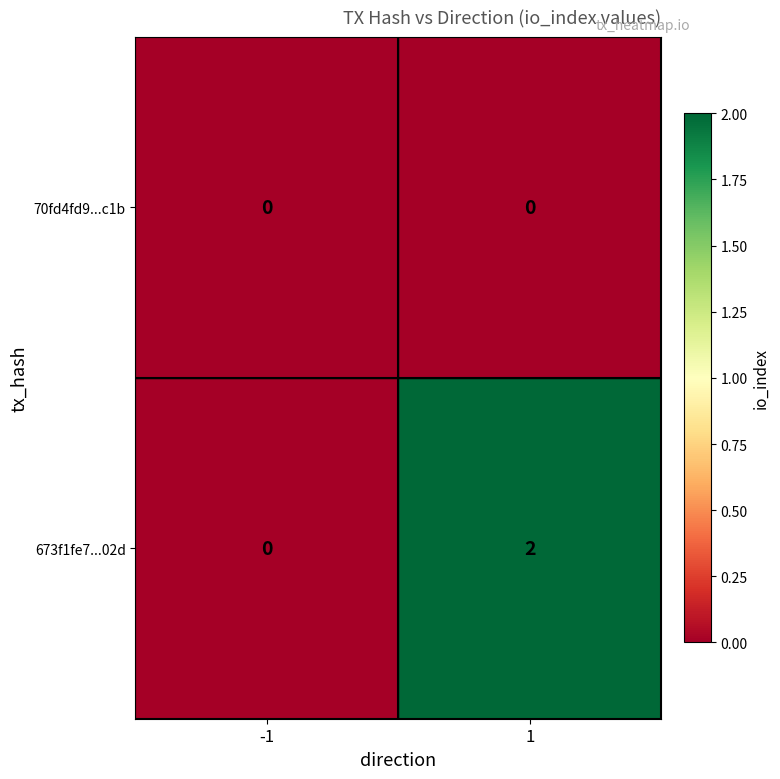

What is the maximum value shown in the chart?

2